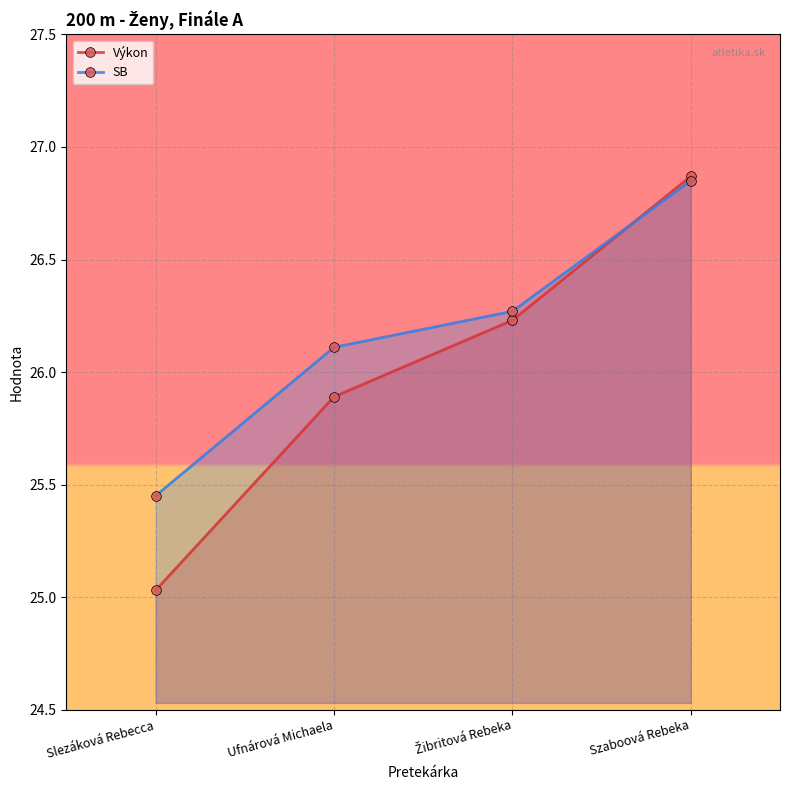

What is the label of the 3rd point from the left?

Žibritová Rebeka